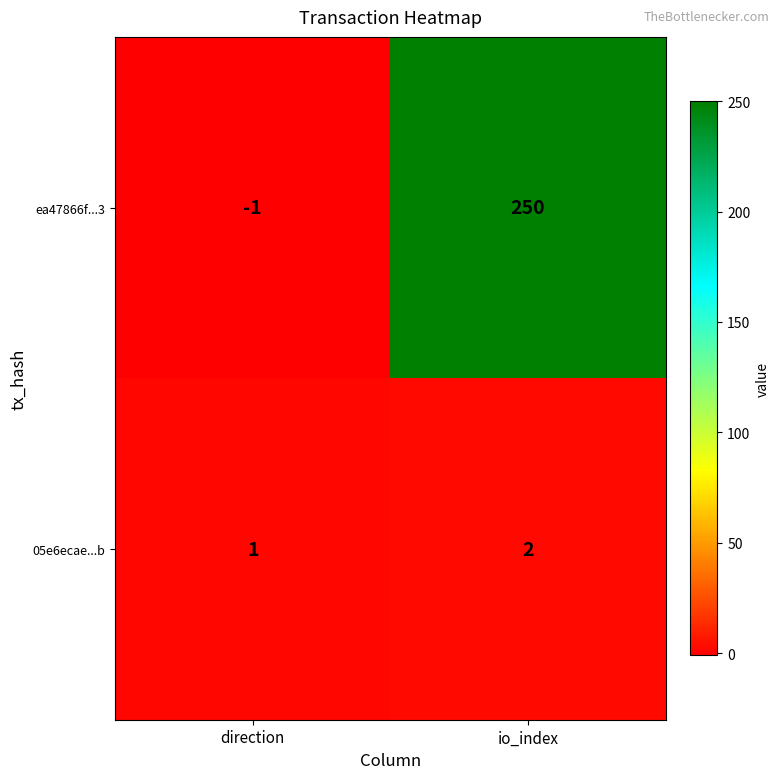

What is the difference between the maximum and minimum values in the ea47866f...3 series?

251